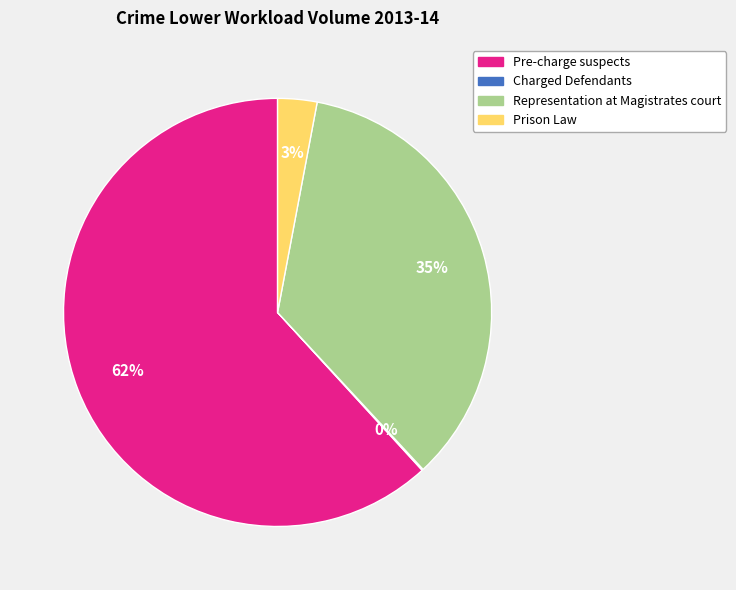

Is the sum of Prison Law and Pre-charge suspects greater than half?

Yes